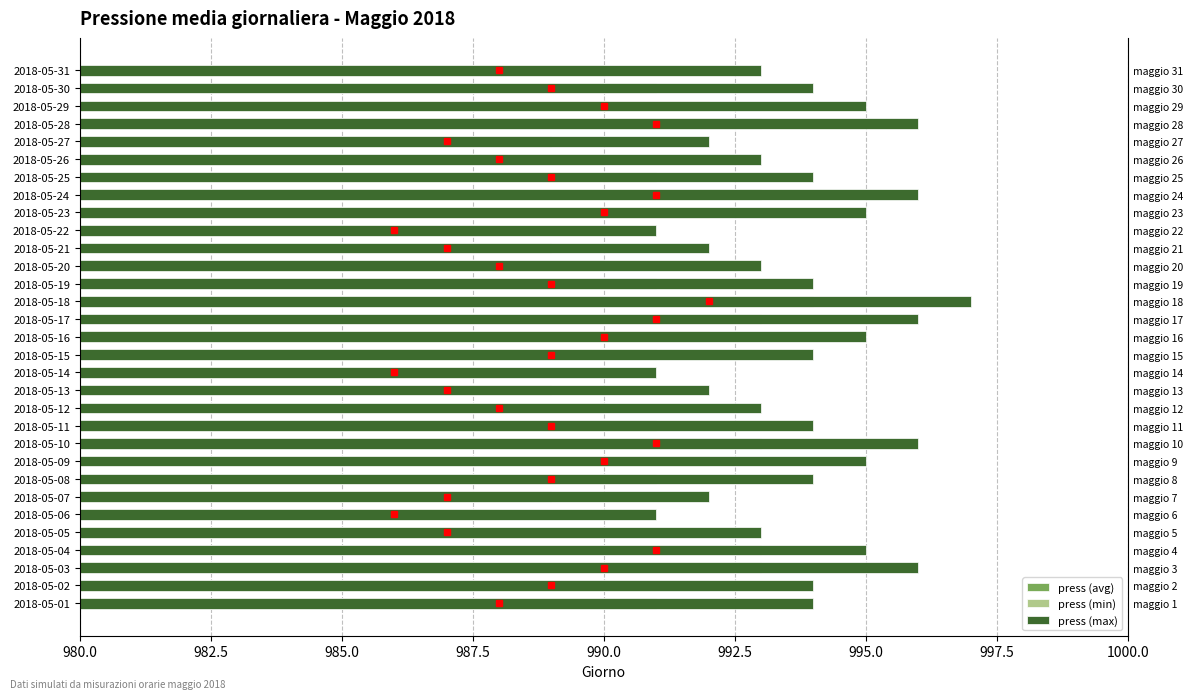

List the series in order of their overall mean, highest first.

press (max), press (avg), press (min)